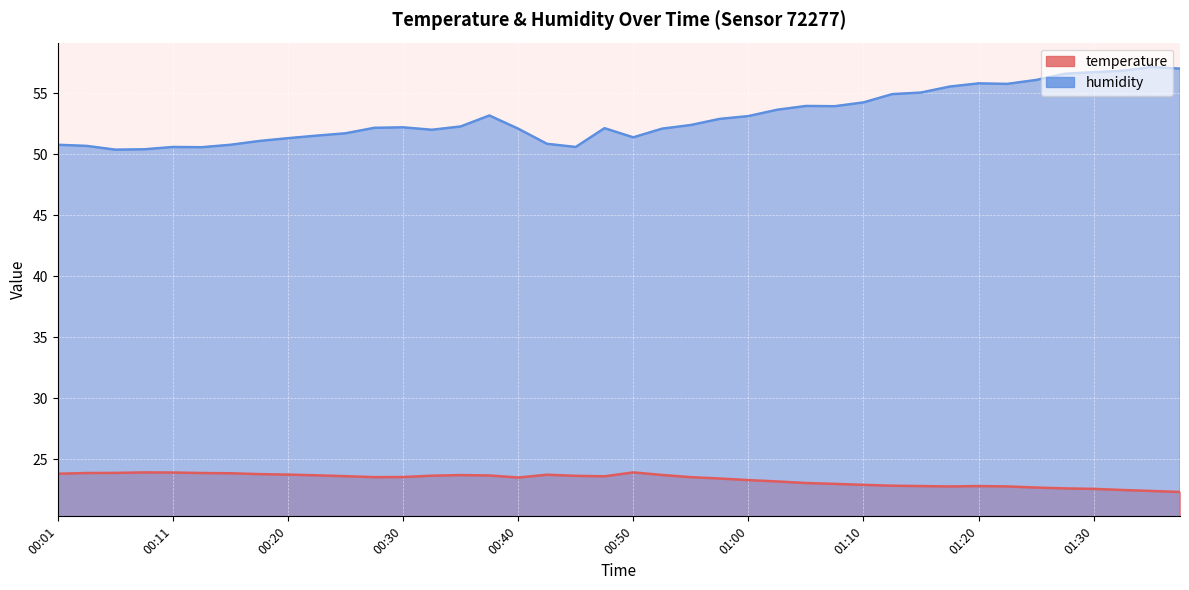

Is the value of humidity at 01:10 greater than the value of temperature at 00:45?

Yes